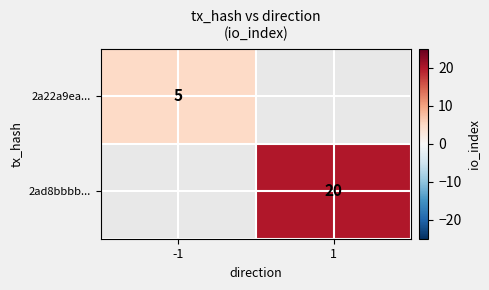

The value of 2a22a9ea... at -1 is 5. True or false?

True